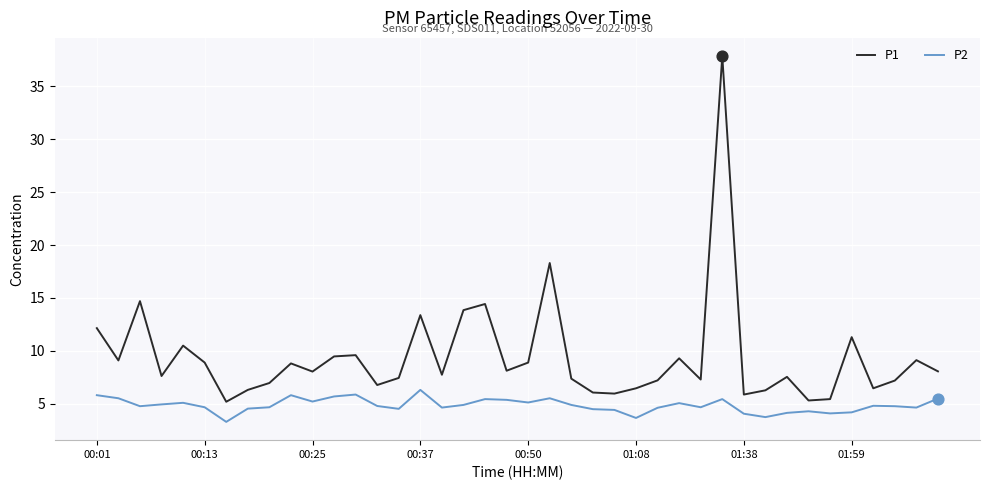

Which series has the largest total across all categories?

P1